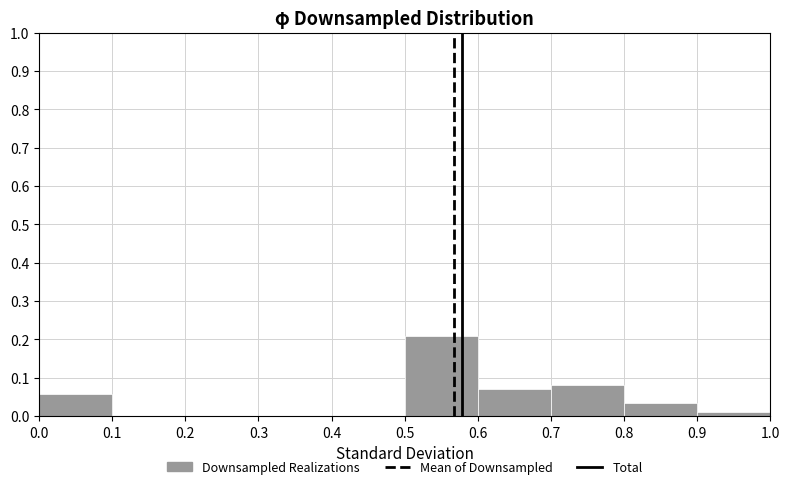

Reading left to right, list every bar in this chart as the range it spans on the x-axis followed by its height. The values are not printed on the chart, so give them approximately, as read against the axis.

0.0 to 0.1: 0.06
0.1 to 0.2: 0
0.2 to 0.3: 0
0.3 to 0.4: 0
0.4 to 0.5: 0
0.5 to 0.6: 0.21
0.6 to 0.7: 0.07
0.7 to 0.8: 0.08
0.8 to 0.9: 0.04
0.9 to 1.0: 0.01